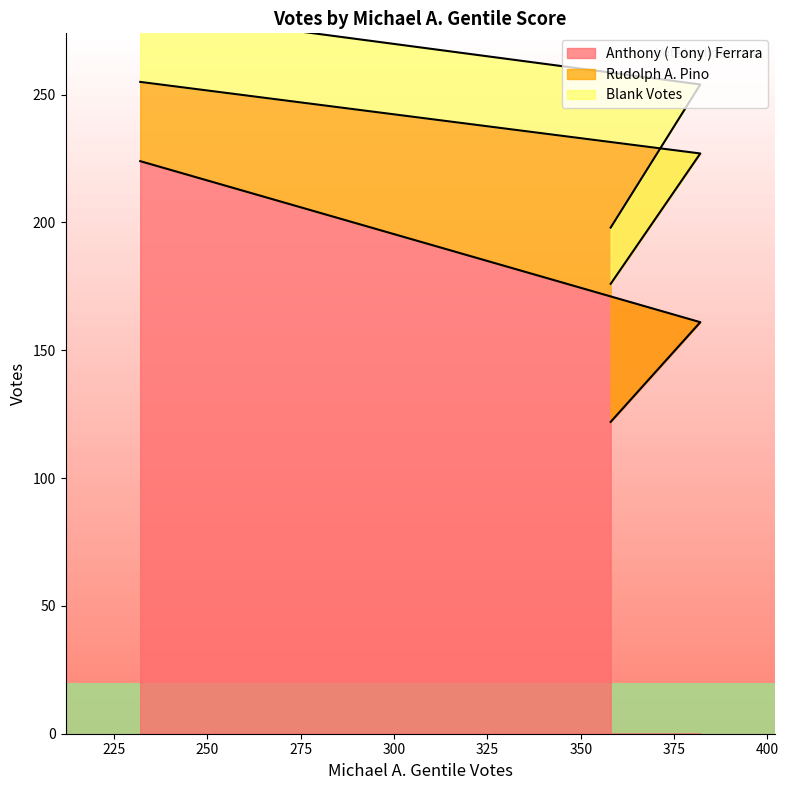

What is the spread (max minus min) of values at 382?

93